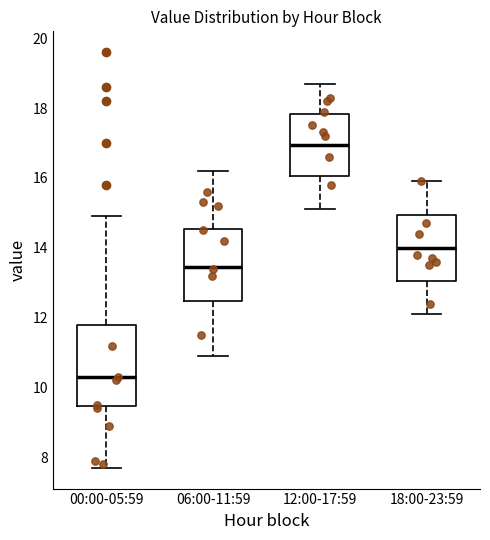

Reading left to right, transcribe this box plot: for each box, give where its median line is, the range the box spans, and where its two whiskers end, as read against the y-axis. The values are not printed on the chart, so give them approximately, as read against the axis.

00:00-05:59: median 10.4, box 9.4 to 11.8, whiskers 7.8 to 15.0
06:00-11:59: median 13.4, box 12.4 to 14.6, whiskers 11.0 to 16.2
12:00-17:59: median 17.0, box 16.0 to 17.8, whiskers 15.2 to 18.8
18:00-23:59: median 14.0, box 13.0 to 15.0, whiskers 12.2 to 16.0